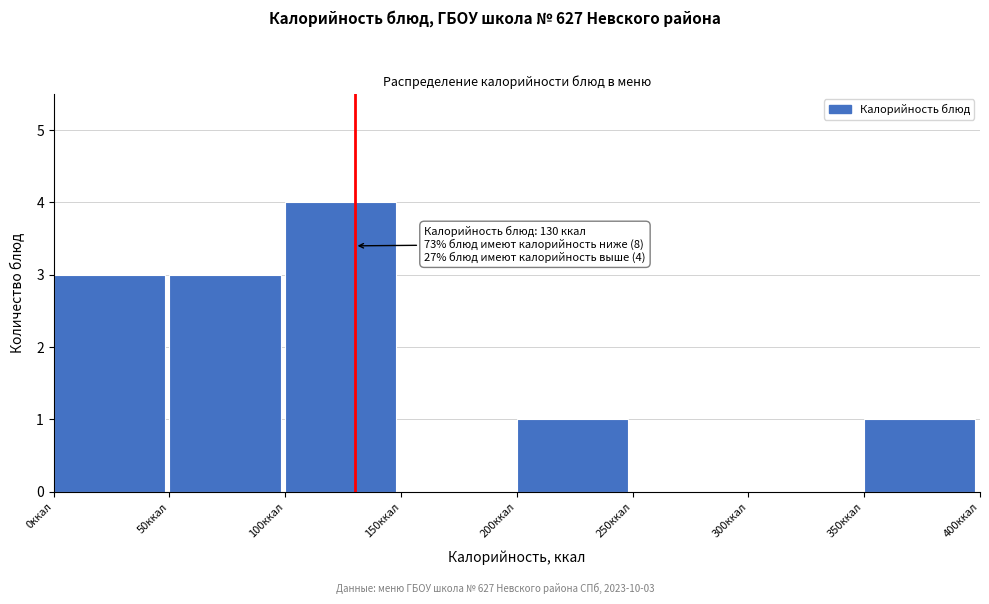

Over which range of the x-axis is the bar tallest?

100 to 150